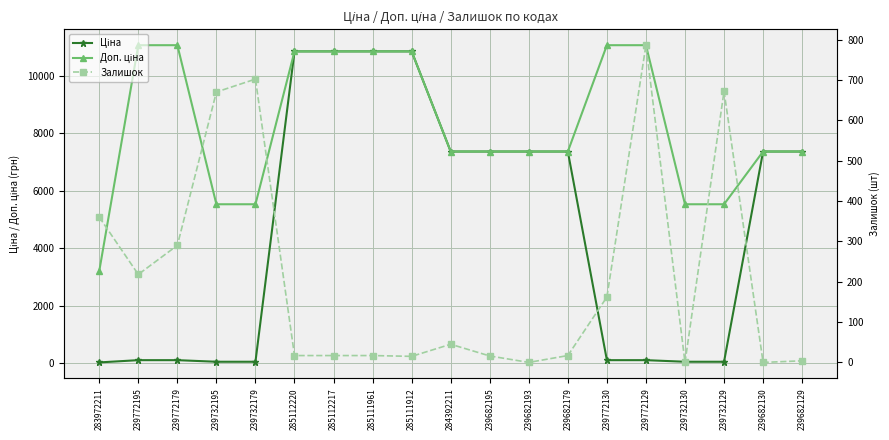

True or false: Доп. ціна and Залишок intersect in this chart.

False